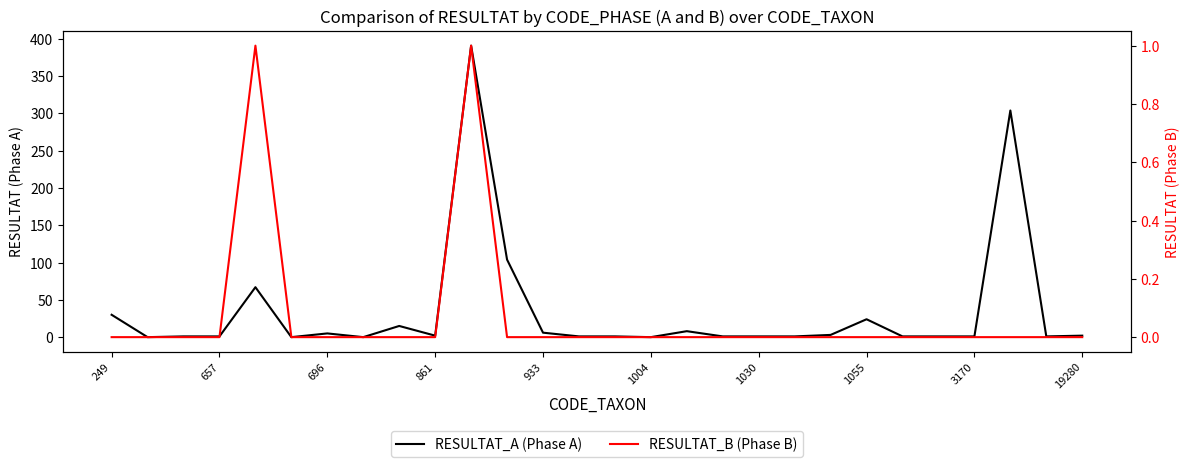

What is the maximum value for RESULTAT_B (Phase B)?

1